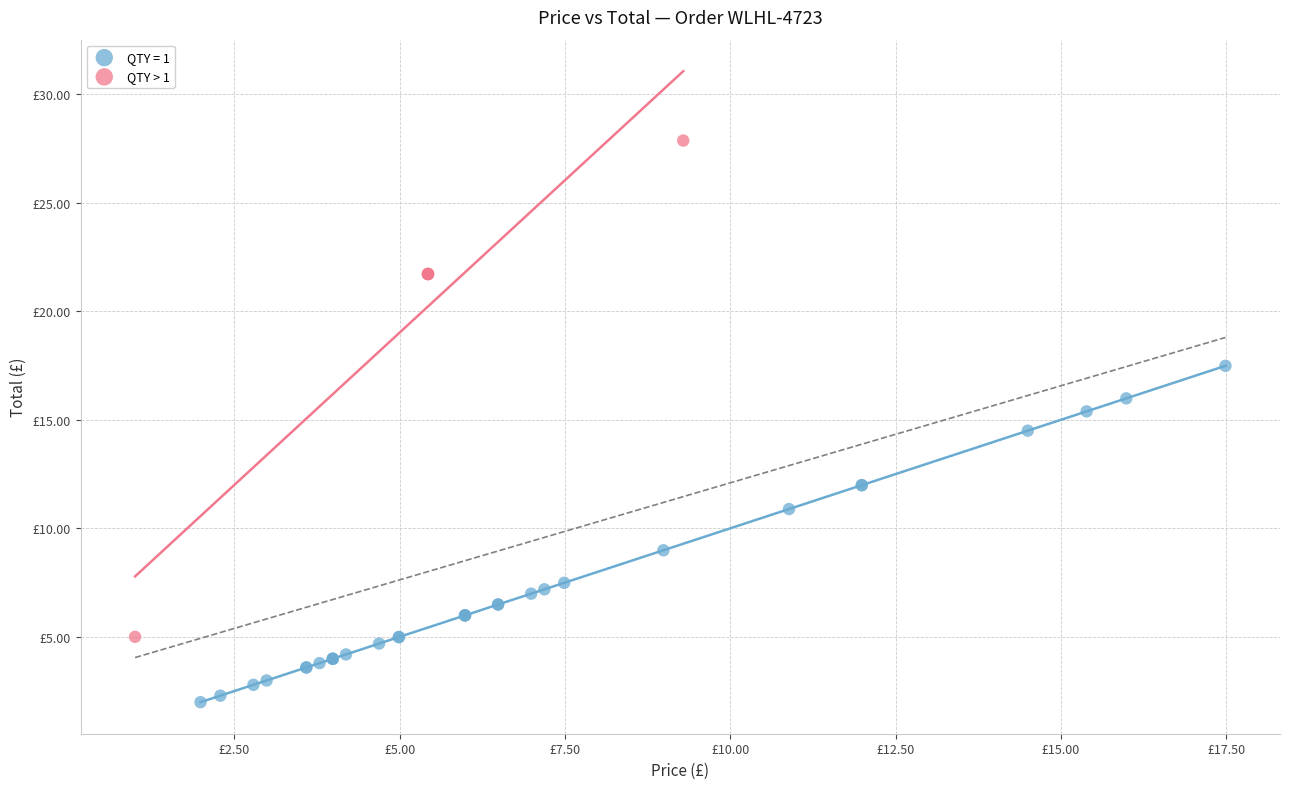

What are all the series names shown in the legend?

QTY = 1, QTY > 1